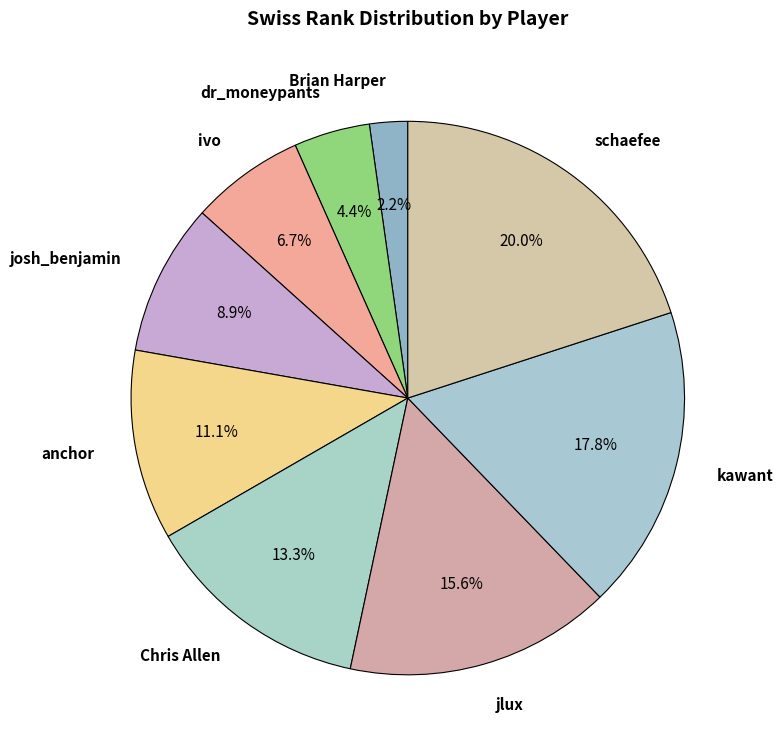

How many segments does this pie chart have?

9